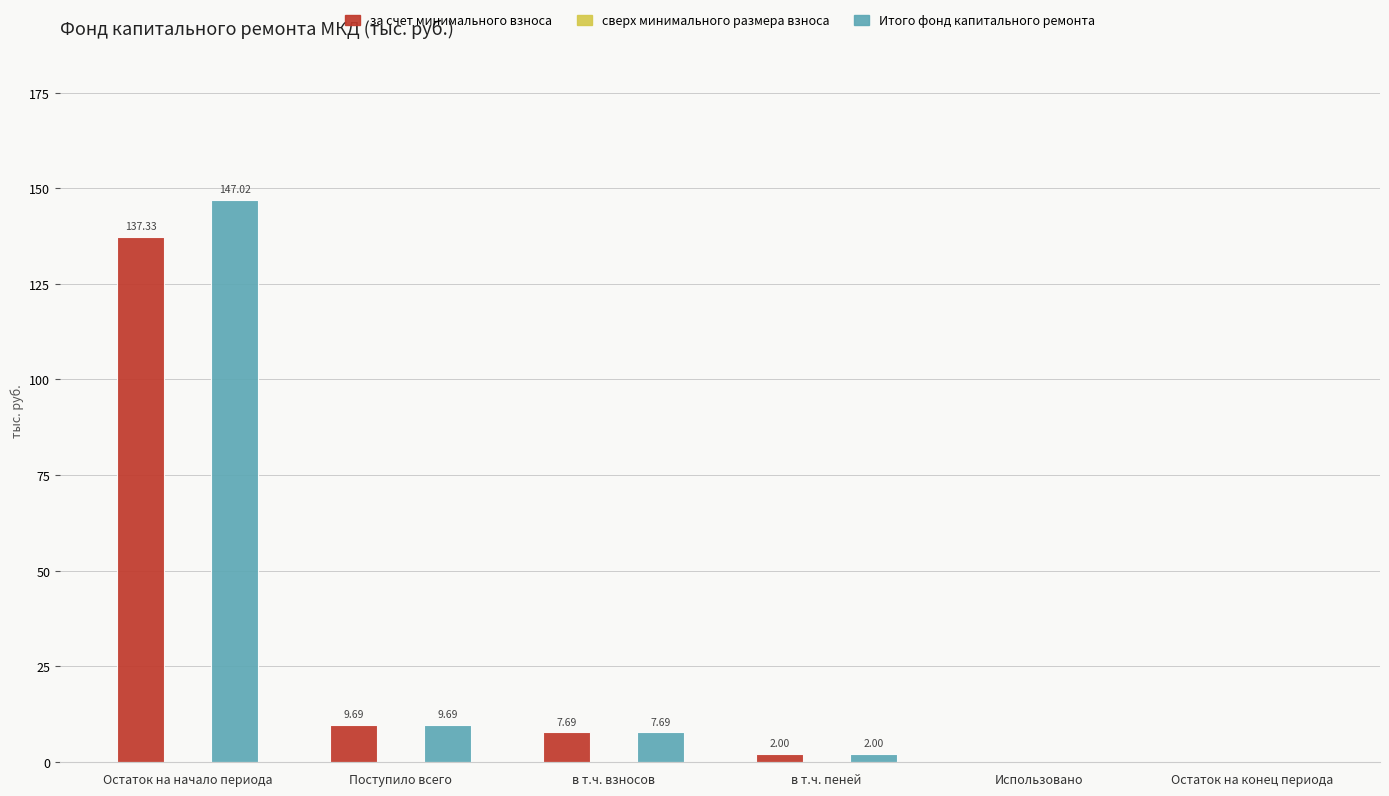

What is the difference between the Итого фонд капитального ремонта values at Остаток на начало периода and в т.ч. взносов?

139.3